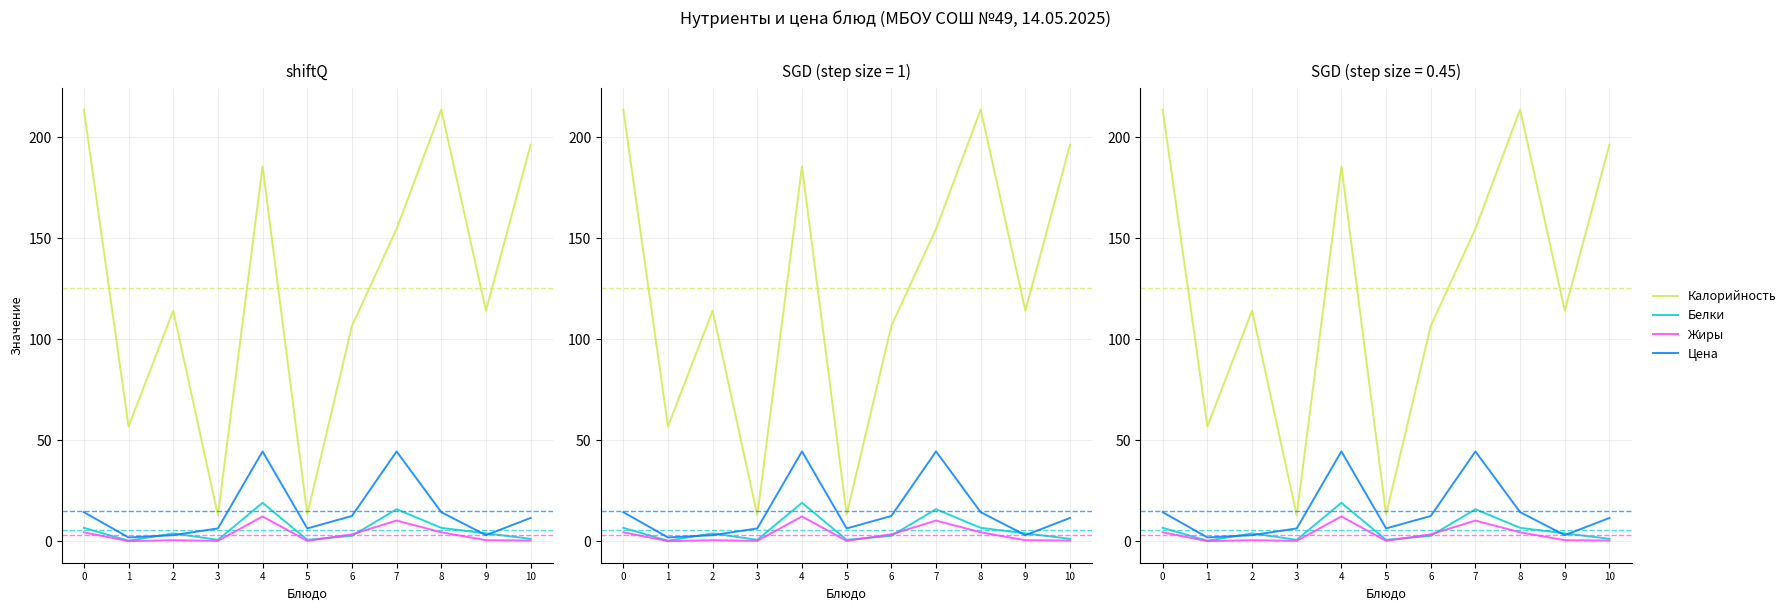

Reading left to right, transcribe all the data shown in this chart.

Калорийность: 213.7	56.8	114.2	12.8	185.6	13.2	106.6	154.7	213.7	114.2	196.4
Белки: 6.6	0.2	3.8	0.7	19.0	0.7	2.6	15.8	6.6	3.8	1.2
Жиры: 4.4	0.0	0.5	0.1	12.2	0.1	3.4	10.2	4.4	0.5	0.3
Цена: 14.4	1.8	3.0	6.3	44.4	6.3	12.5	44.4	14.4	3.0	11.5